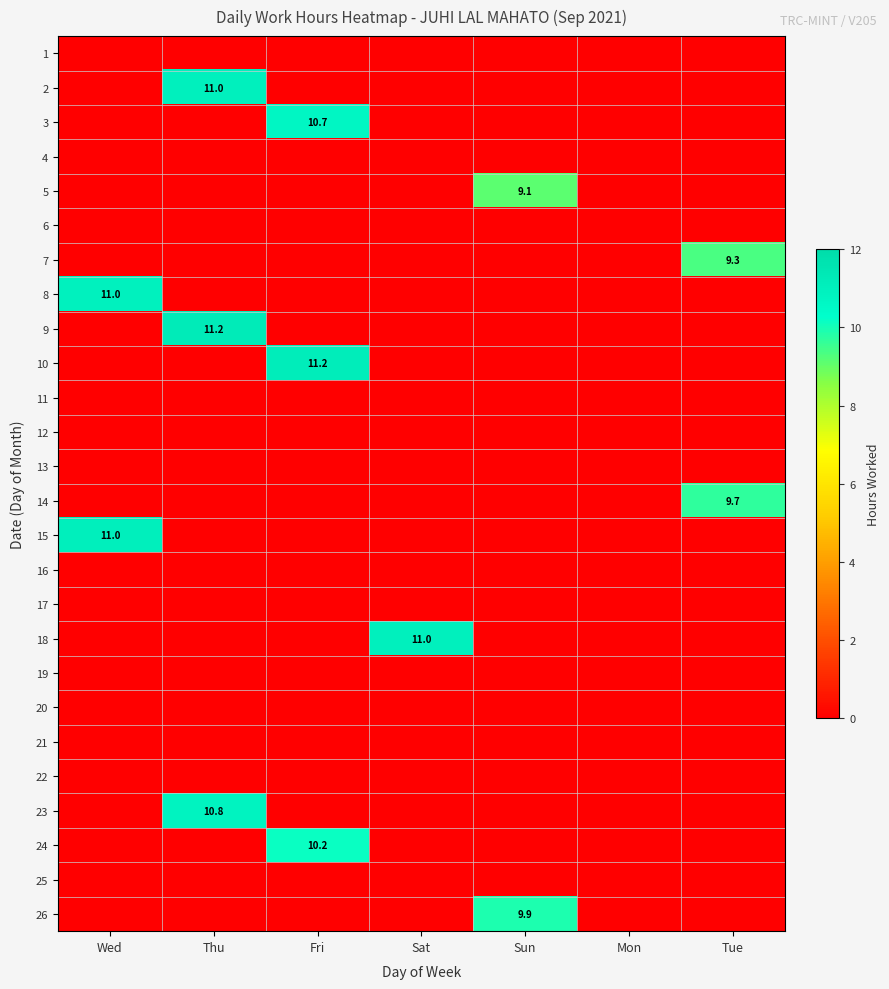

What is the difference between the highest and lowest values at Tue?

9.7